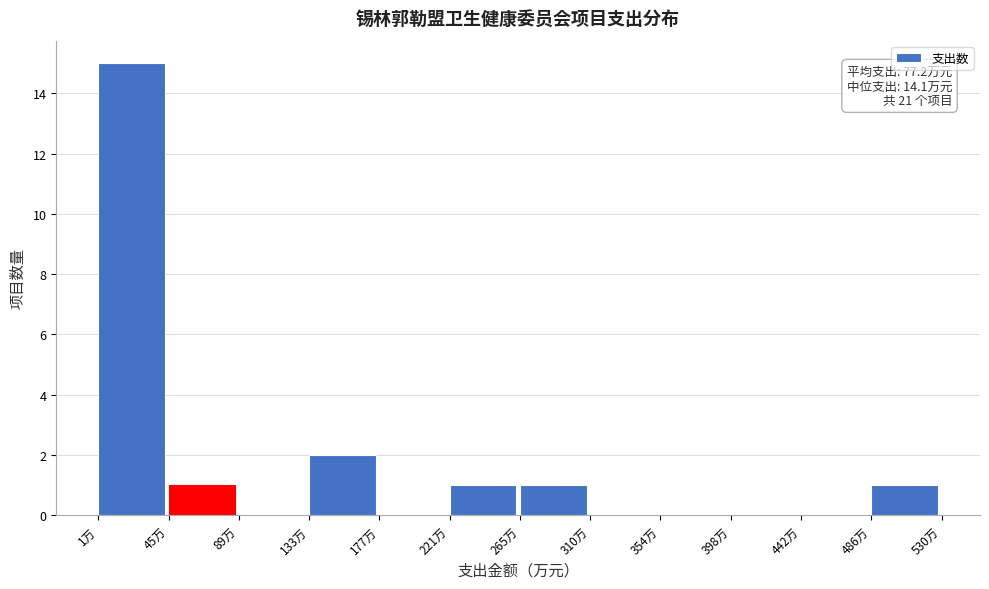

Which range on the x-axis has the tallest bar?

0 to 45